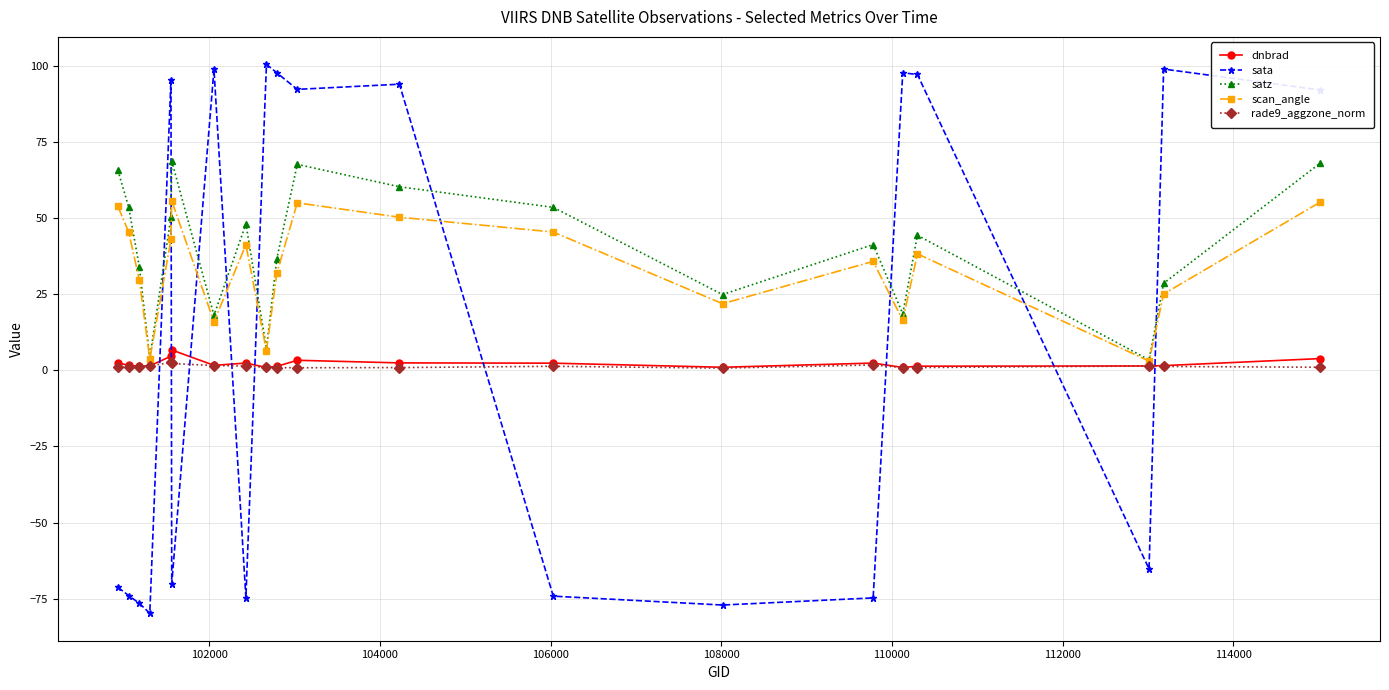

What is the maximum value shown in the chart?

100.4